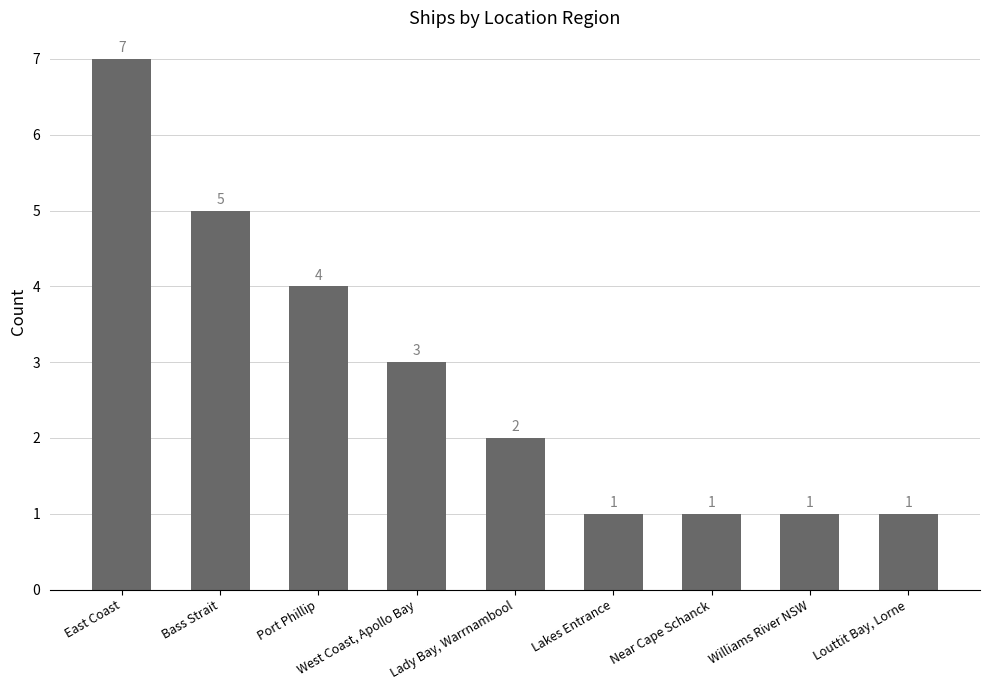

Which label corresponds to the largest value in the chart?

East Coast